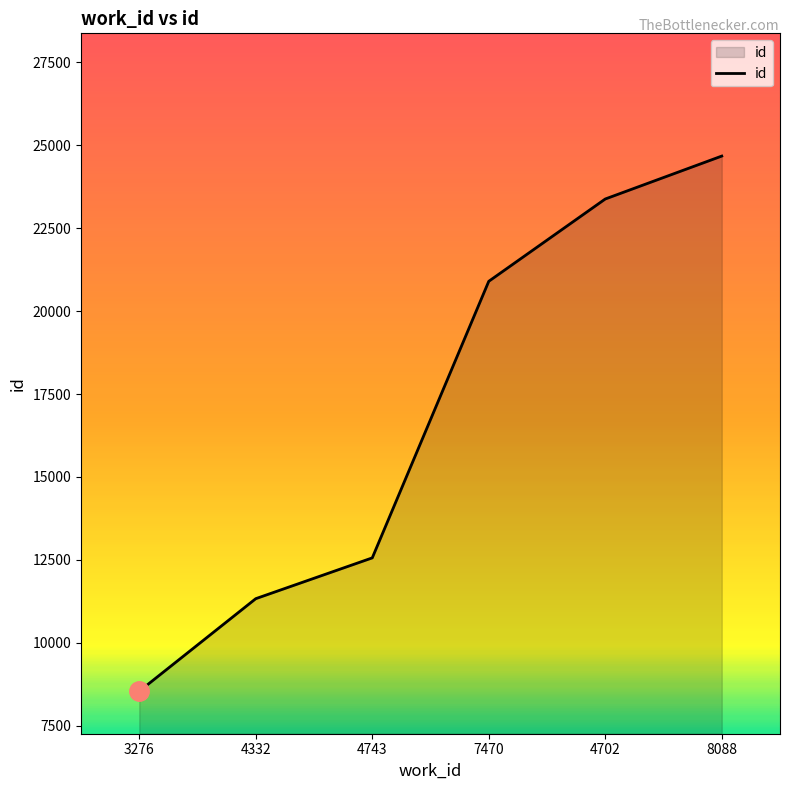

What is the ratio of the value at 4332 to the value at 3276?

1.3